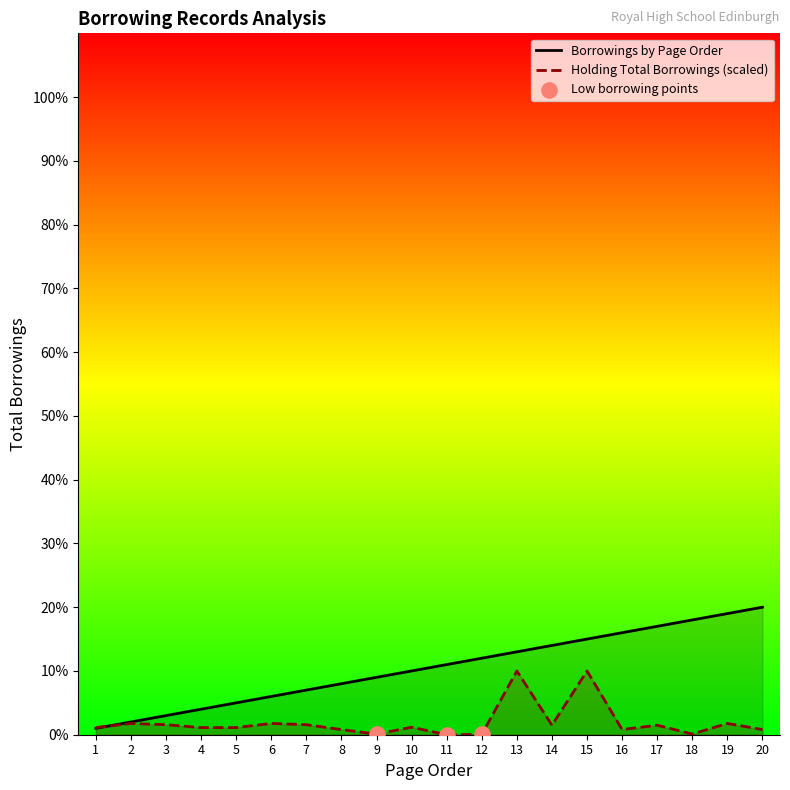

What is the total value across all series at 5?

6.1